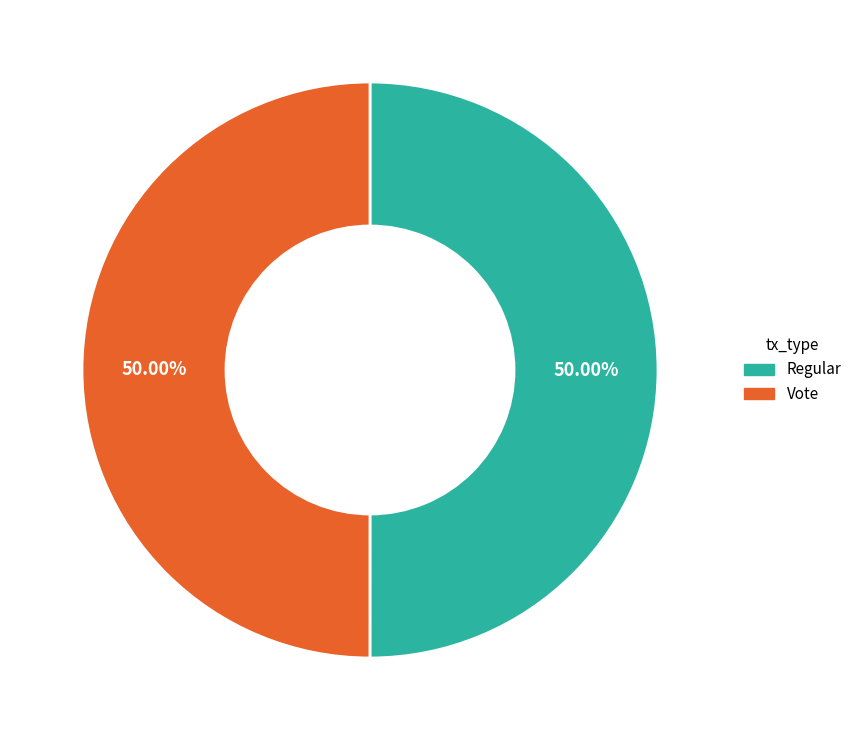

What is the ratio of the value at Regular to the value at Vote?

1.0